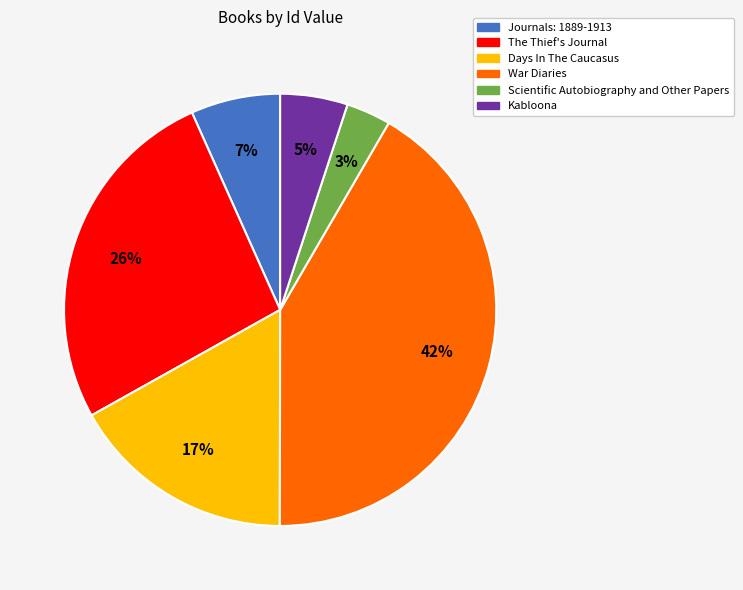

What percentage is the Days In The Caucasus slice, to the nearest percent?

17%